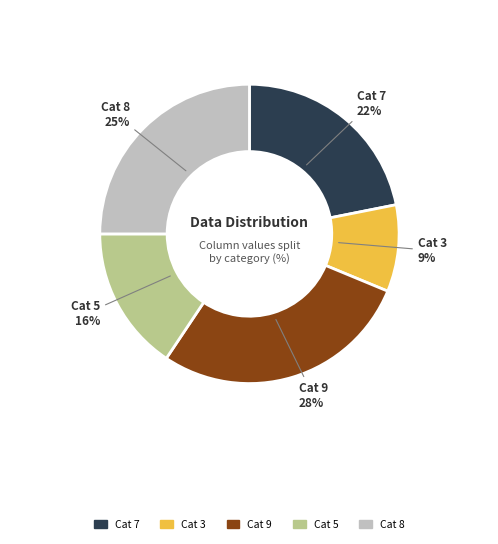

To the nearest percent, what portion does Cat 9 represent?

28%